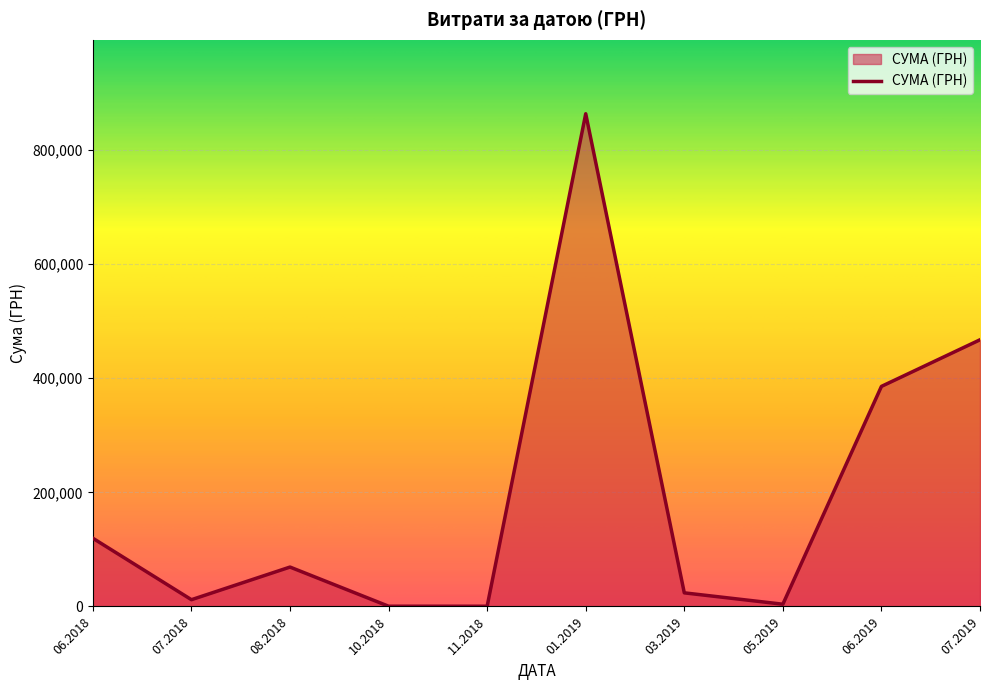

What is the greatest value displayed?

863553.0